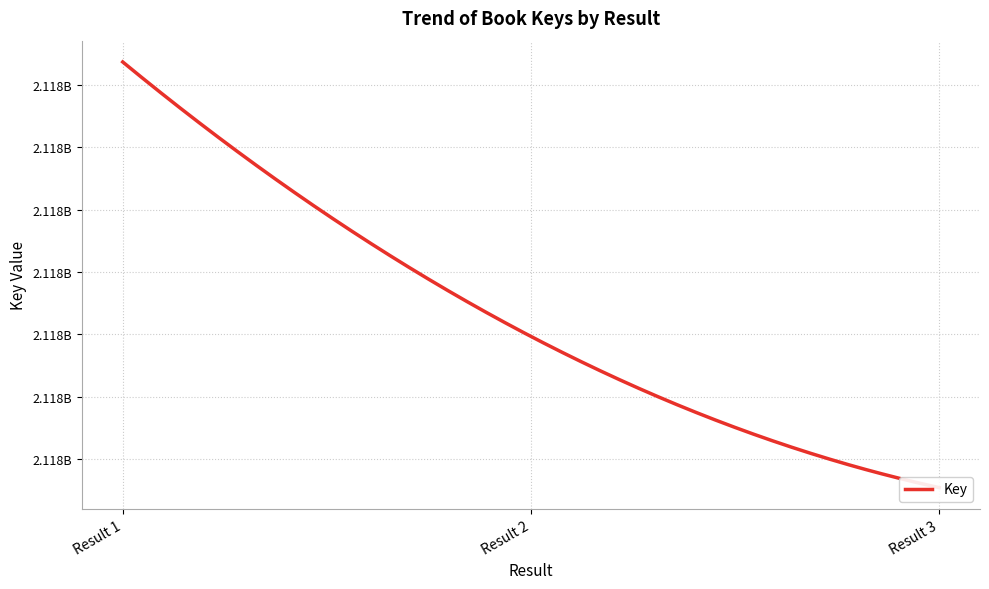

How many values are between 2117845400 and 2117913682?

3